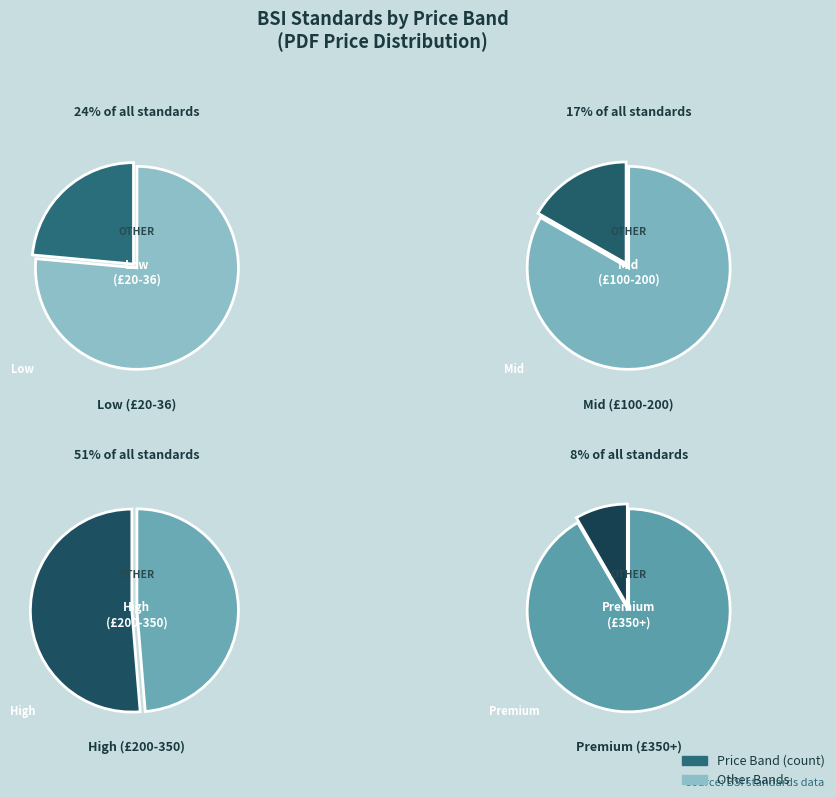

To the nearest percent, what portion does 220 represent?

8%